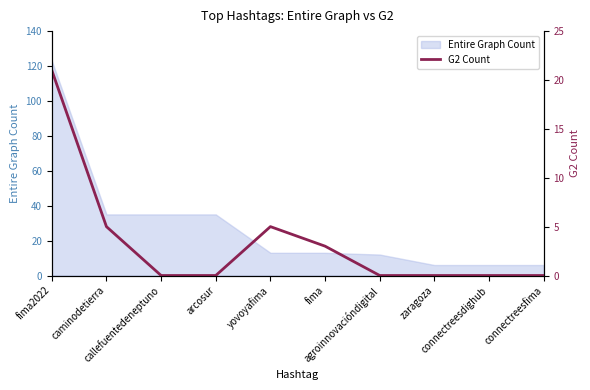

What is the label of the 2nd point from the left?

caminodetierra